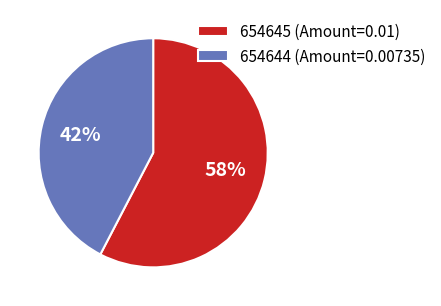

True or false: 654644 accounts for 42% of the total.

True